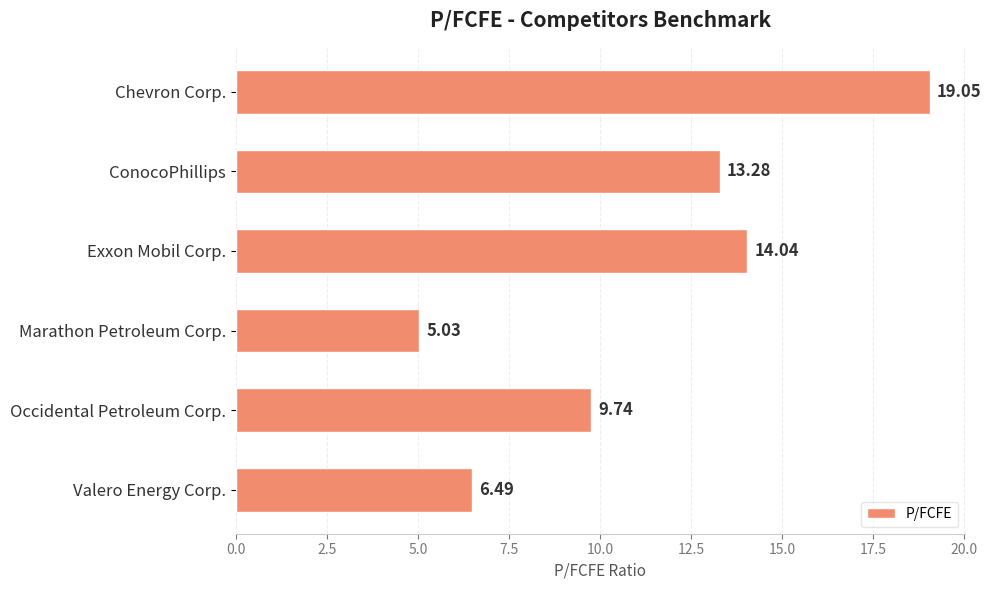

At which label is the value closest to 12?

ConocoPhillips